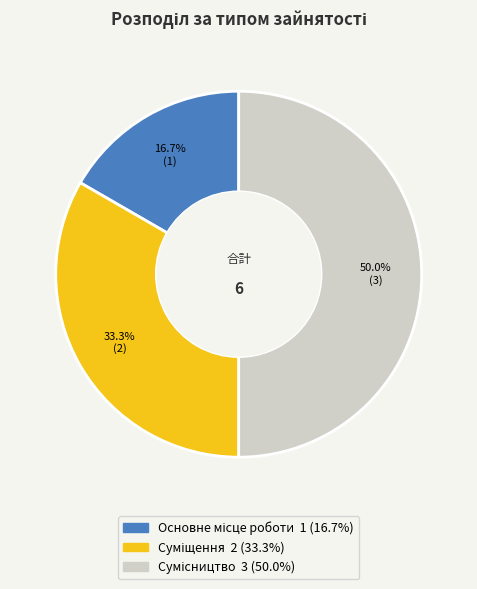

To the nearest percent, what portion does Суміщення represent?

33%